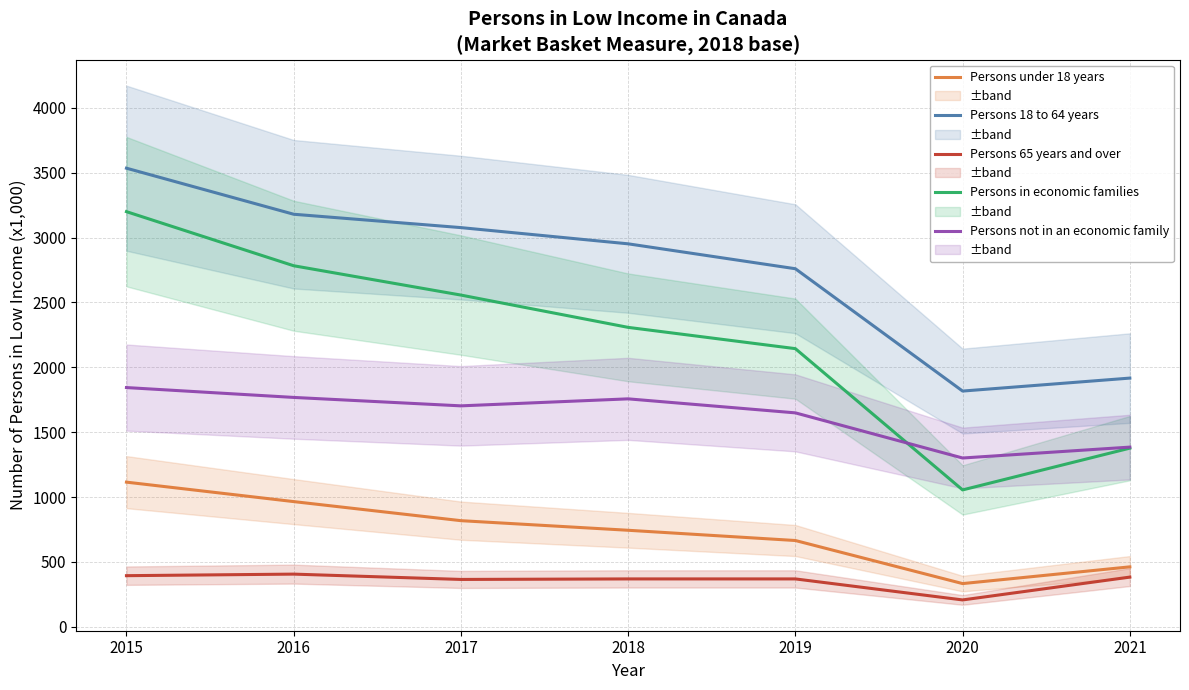

True or false: Persons under 18 years and Persons 18 to 64 years intersect in this chart.

False